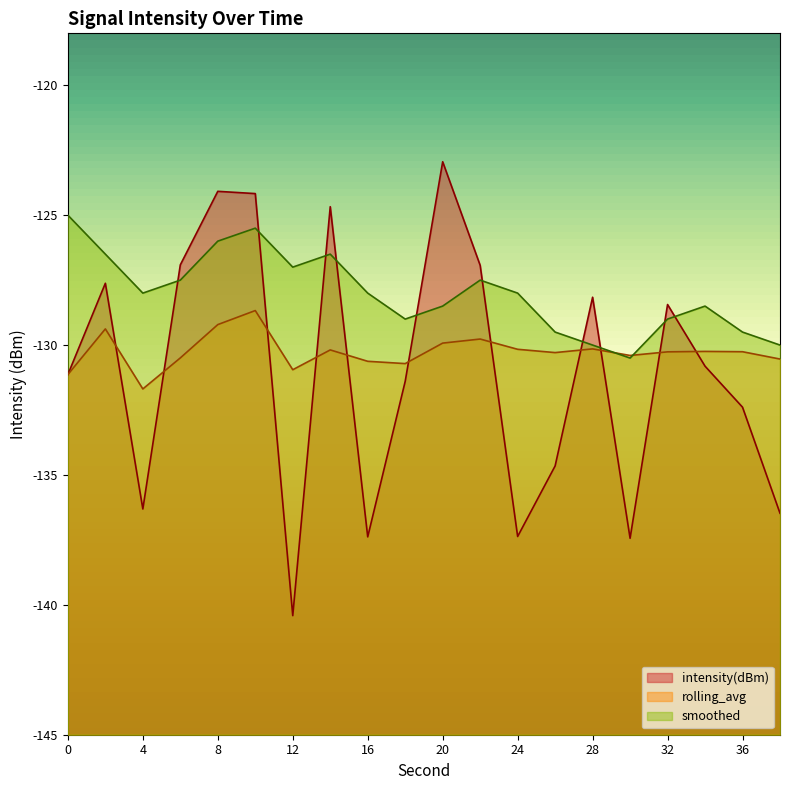

True or false: rolling_avg has a value of -129.9 at 20.

True